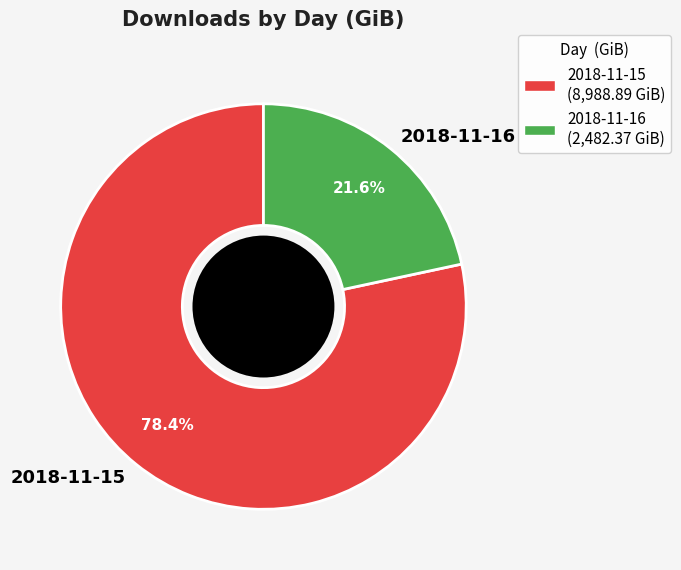

What is the majority slice?

2018-11-15